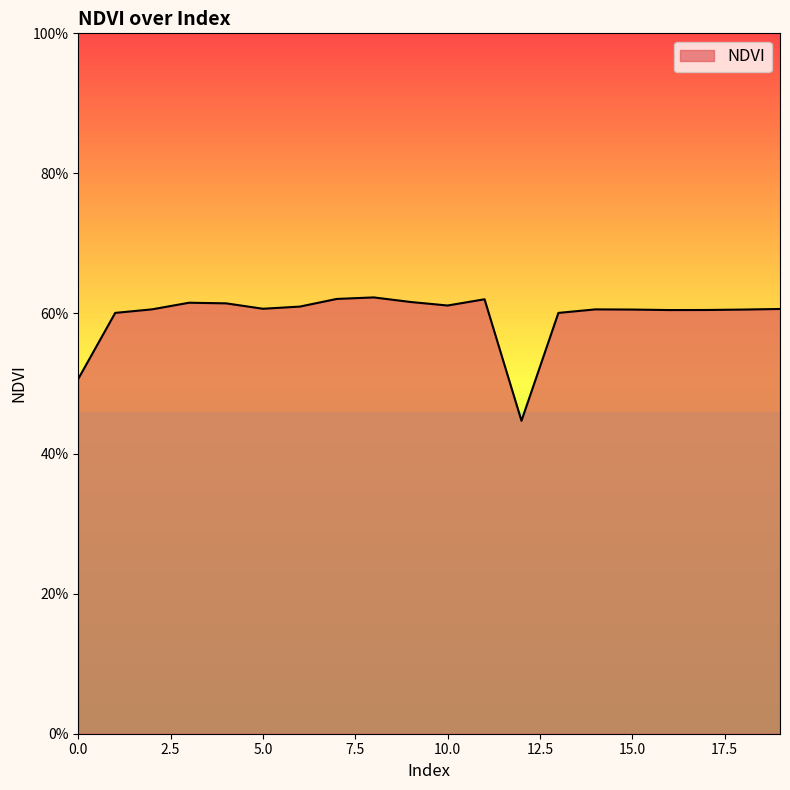

Rank the categories by value from lowest to highest.

12, 0, 13, 1, 16, 17, 18, 15, 14, 2, 19, 5, 6, 10, 4, 3, 9, 11, 7, 8